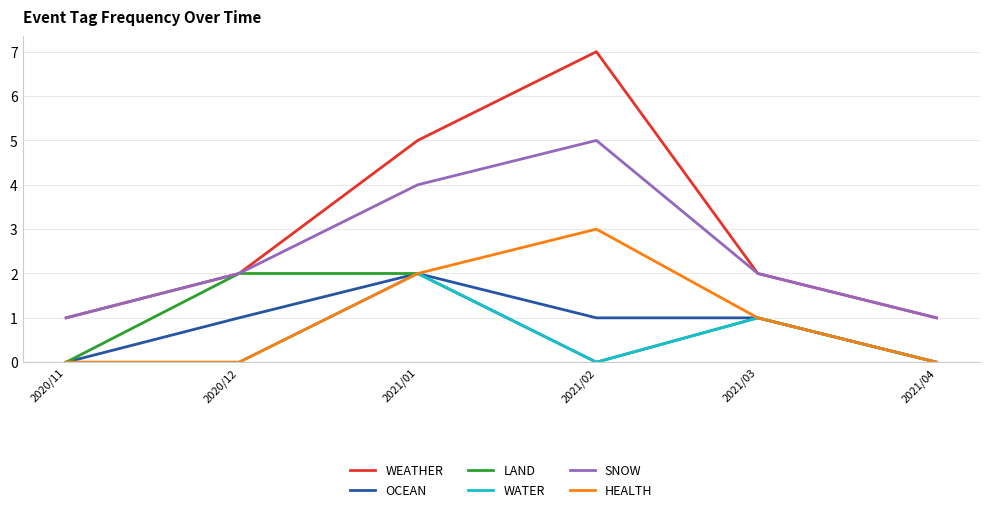

Reading left to right, extract all data points from this chart.

WEATHER: 1	2	5	7	2	1
OCEAN: 0	1	2	1	1	0
LAND: 0	2	2	0	1	0
WATER: 0	0	2	0	1	0
SNOW: 1	2	4	5	2	1
HEALTH: 0	0	2	3	1	0